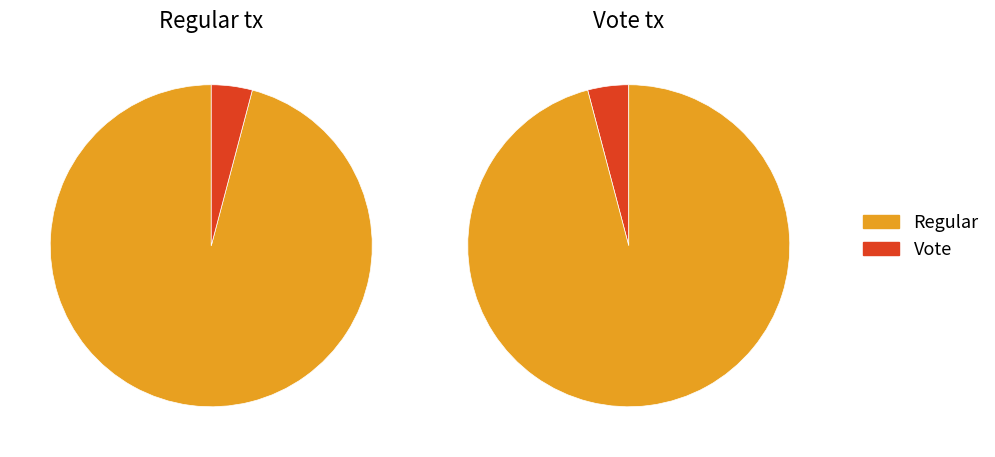

The Regular slice represents 96% of the pie. True or false?

True